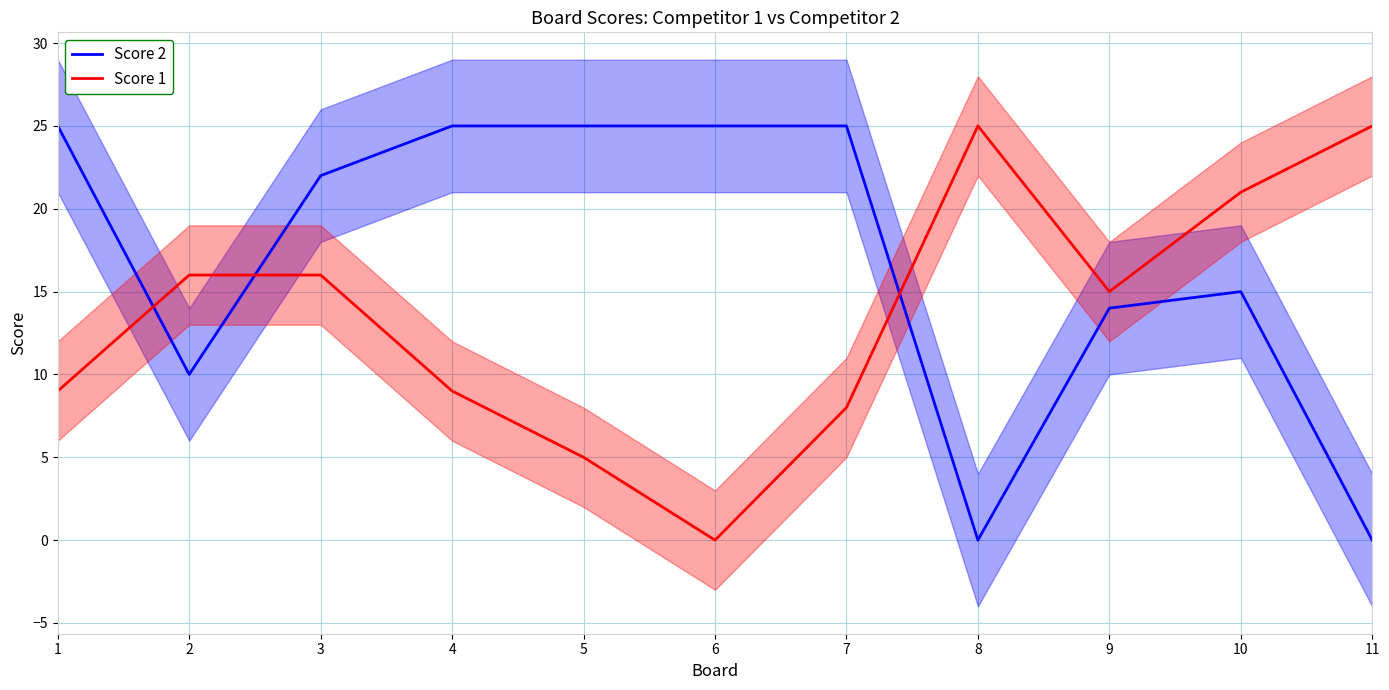

At which category is the sum across all series the highest?

3